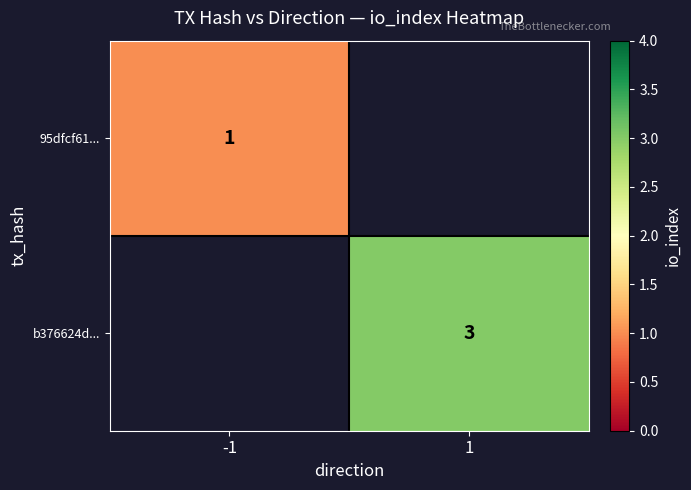

Is the value of b376624d... at 1 greater than the value of 95dfcf61... at -1?

Yes